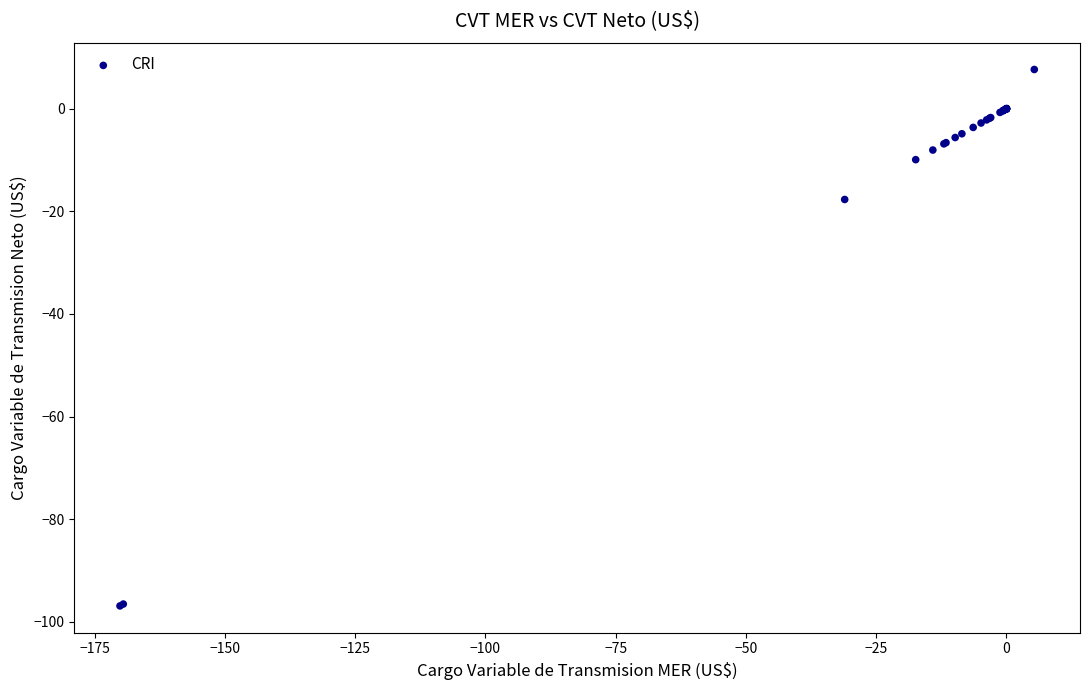

What Y value in the scatter plot is closest to -44?

-17.7